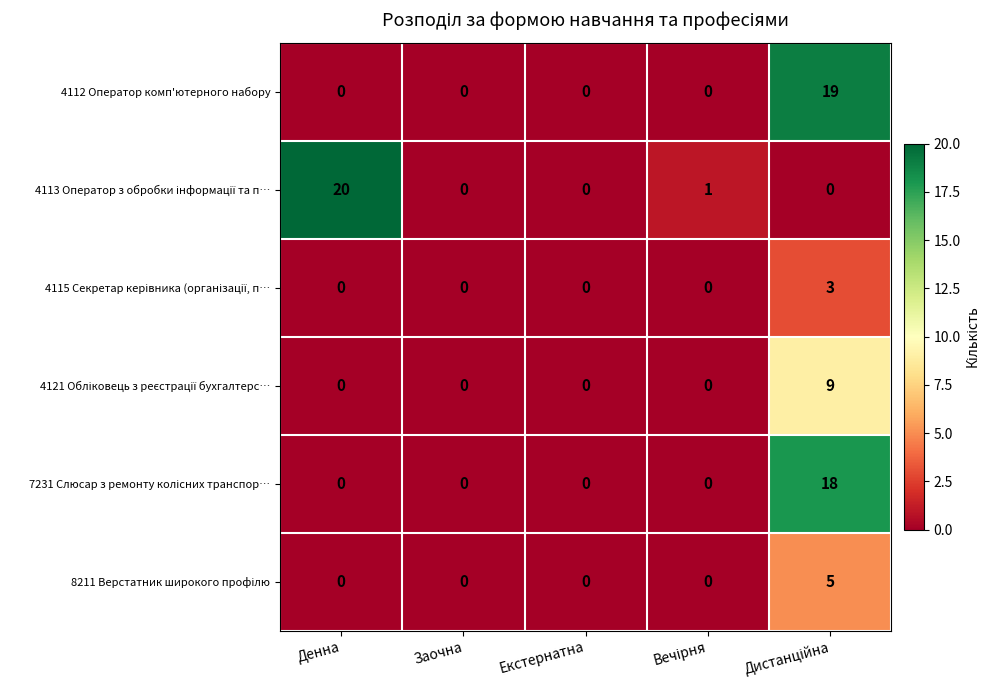

Which label corresponds to the largest value in the chart?

Денна